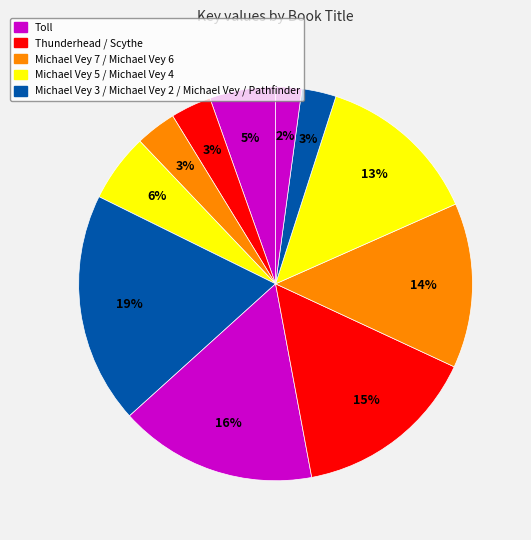

How many slices are in this pie chart?

11